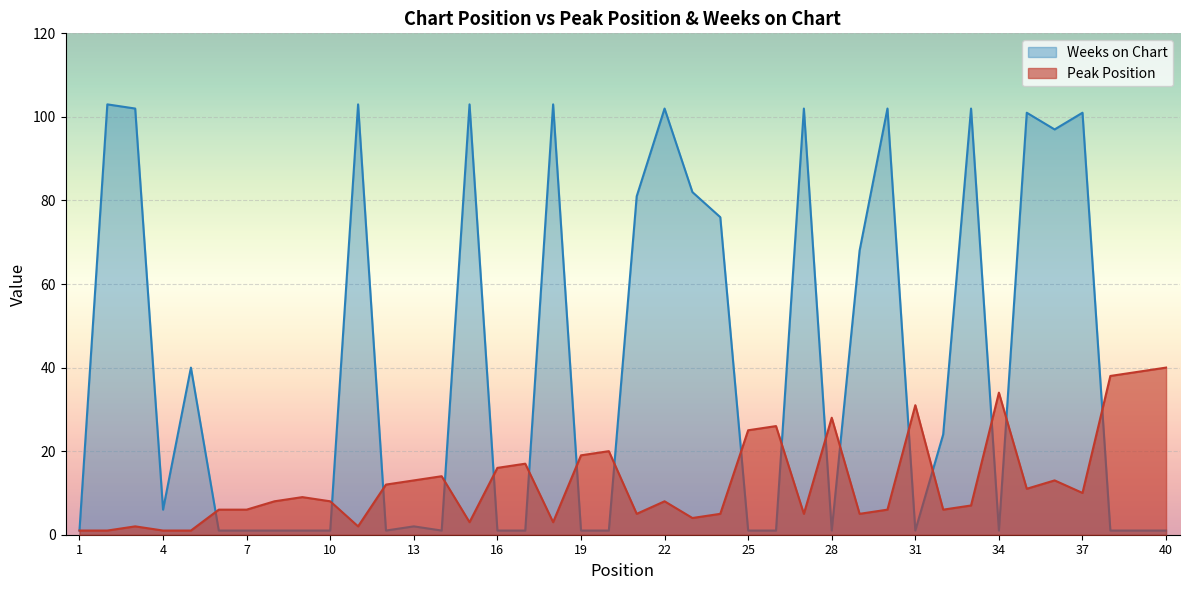

Where is the first local maximum for Peak Position?

3